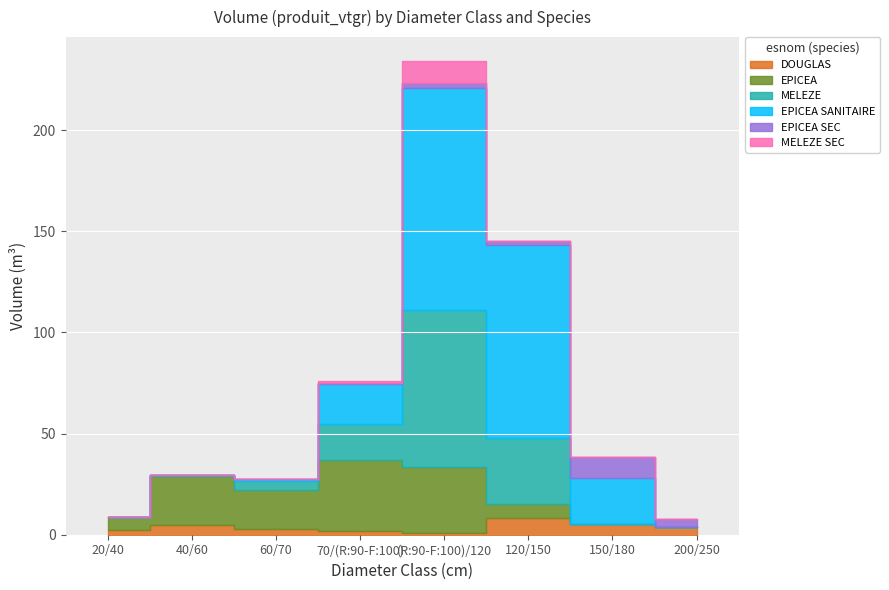

What is the label of the 2nd point from the left?

40/60